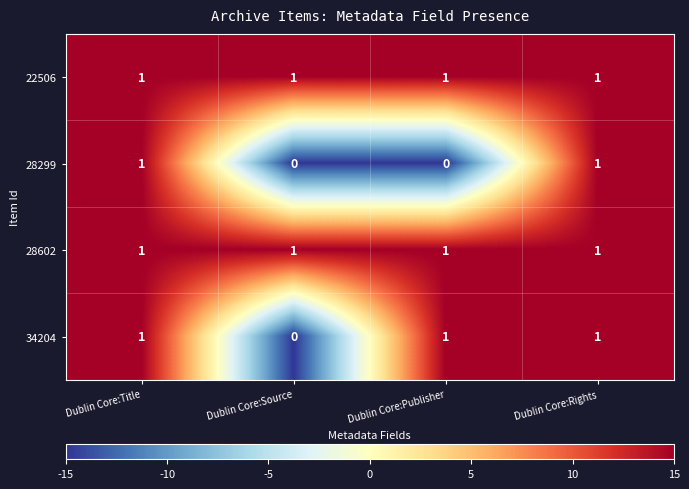

How many data points does each series have?

4